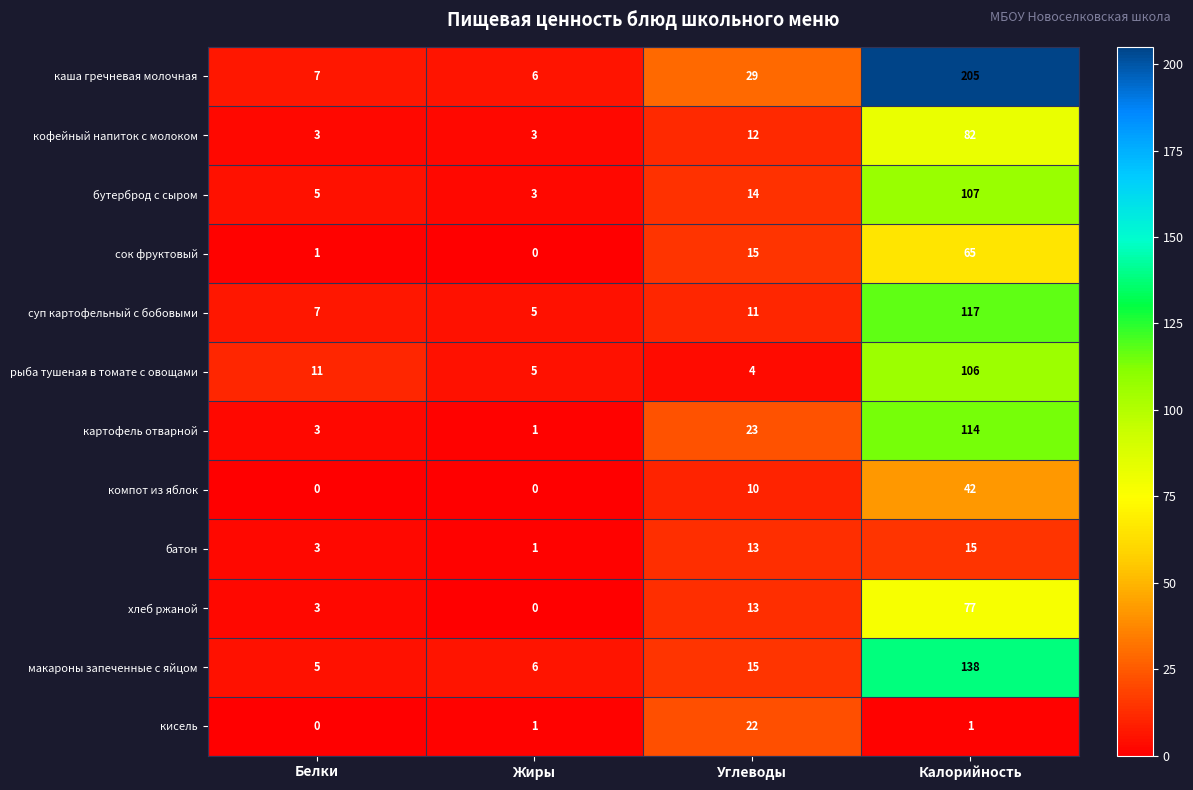

What is the total value across all series at Углеводы?

181